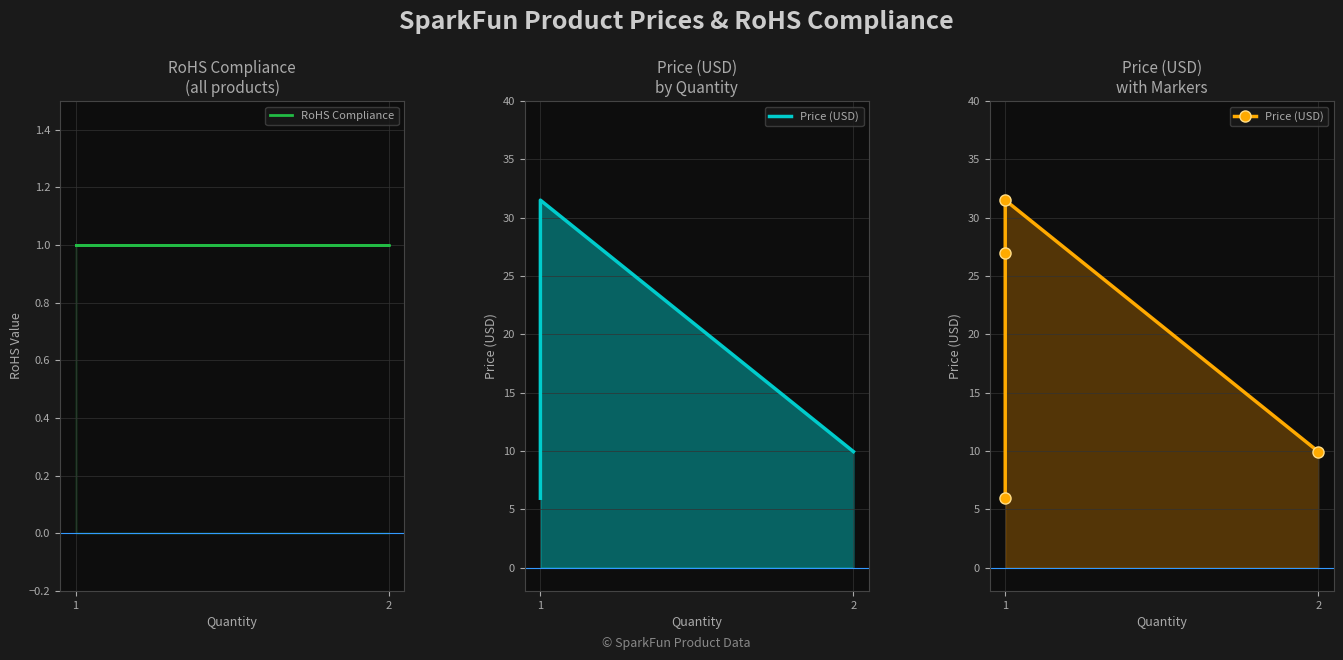

True or false: Price (USD) and RoHS Compliance cross at least once.

False